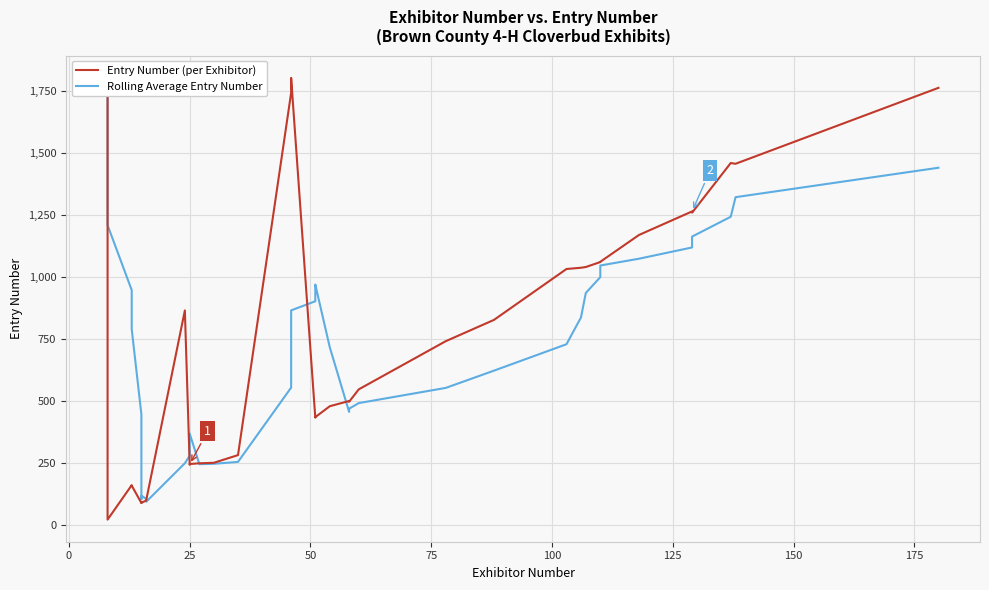

What is the lowest value of the Rolling Average Entry Number series?

95.0